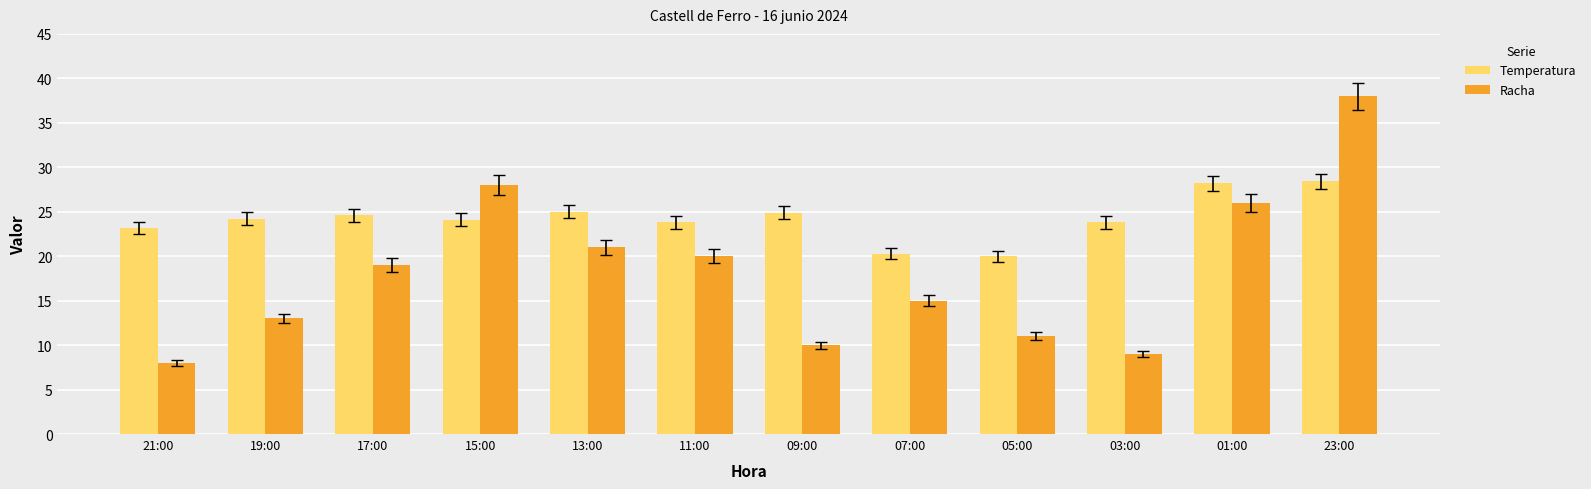

Does the chart contain any negative values?

No